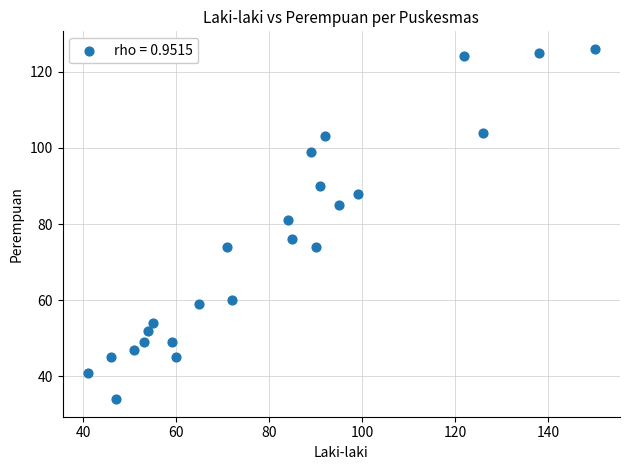

What is the range of X values (max minus min)?

109